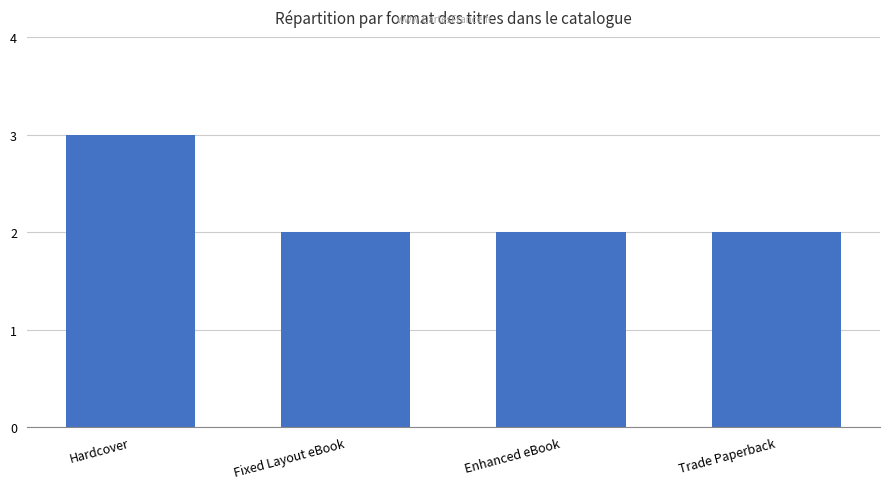

The chart shows a value of 3 at Enhanced eBook. True or false?

False